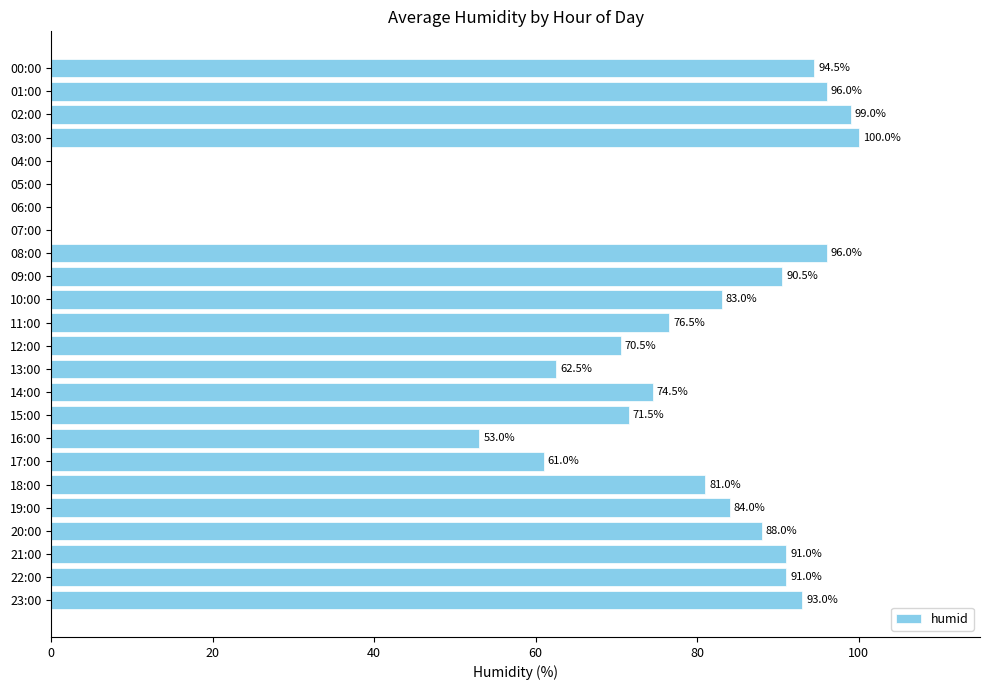

What is the sum of the values at 18:00 and 08:00?

177.0